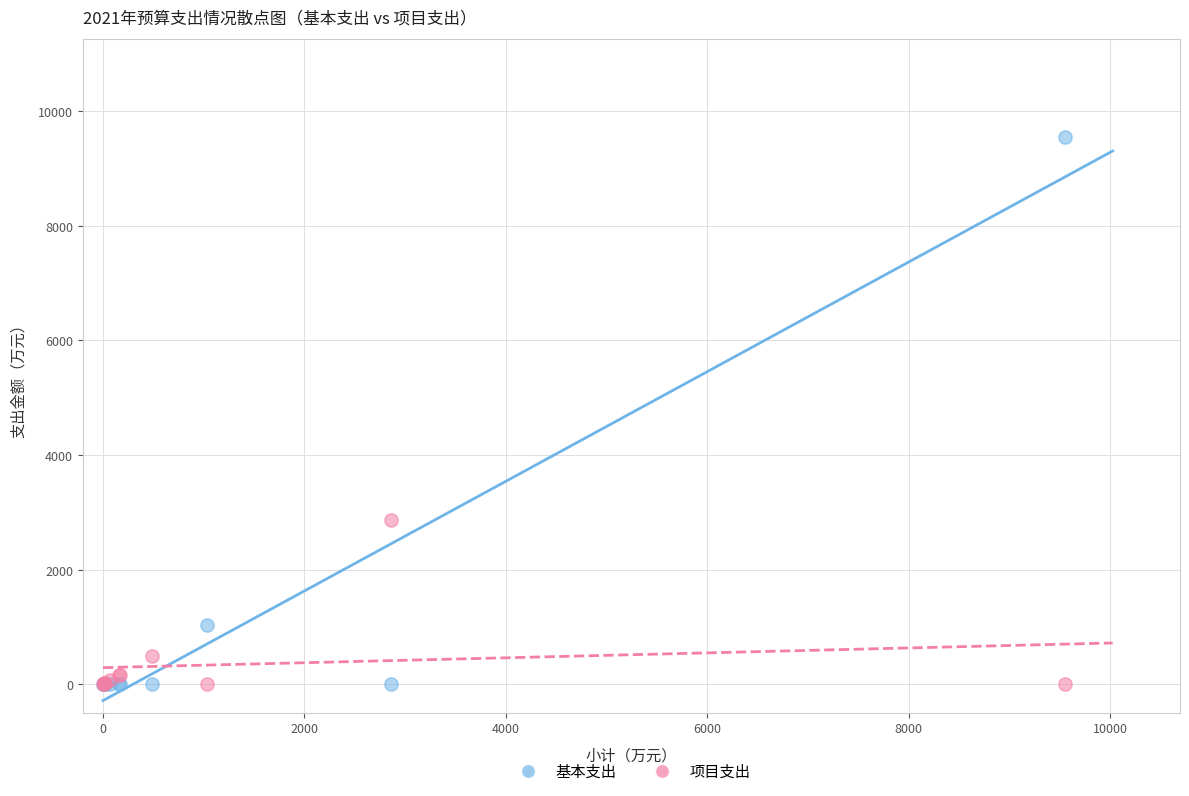

Which series has the largest Y range (max minus min)?

基本支出